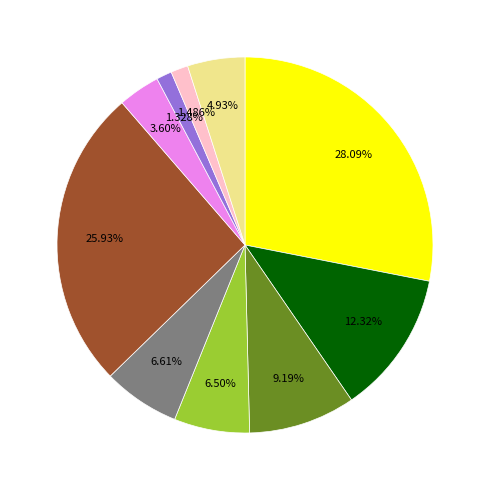

Is there any slice that represents more than half of the pie?

No